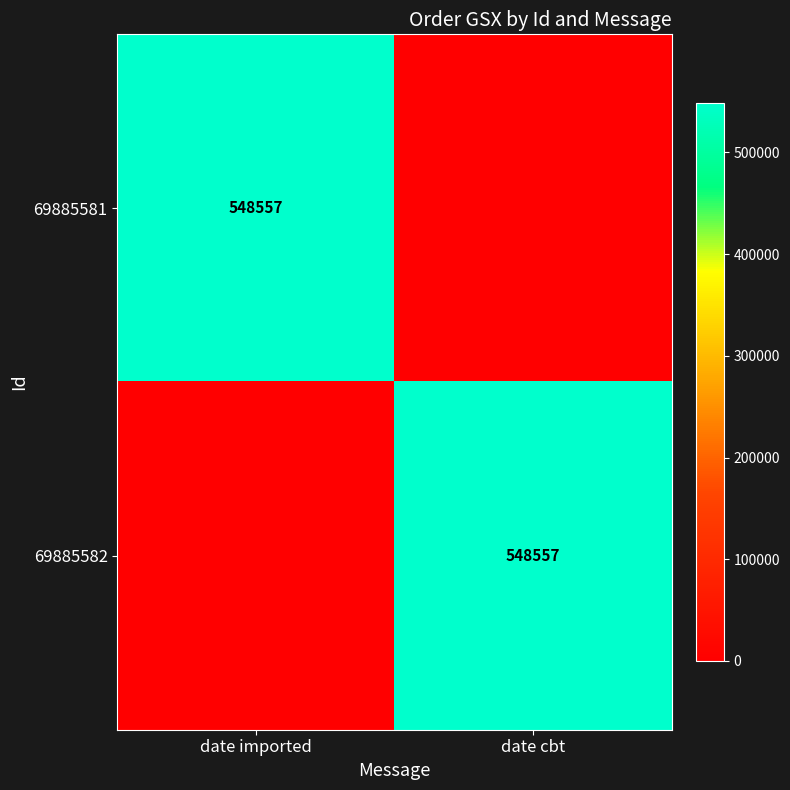

The value of 69885581 at date imported is 548557. True or false?

True